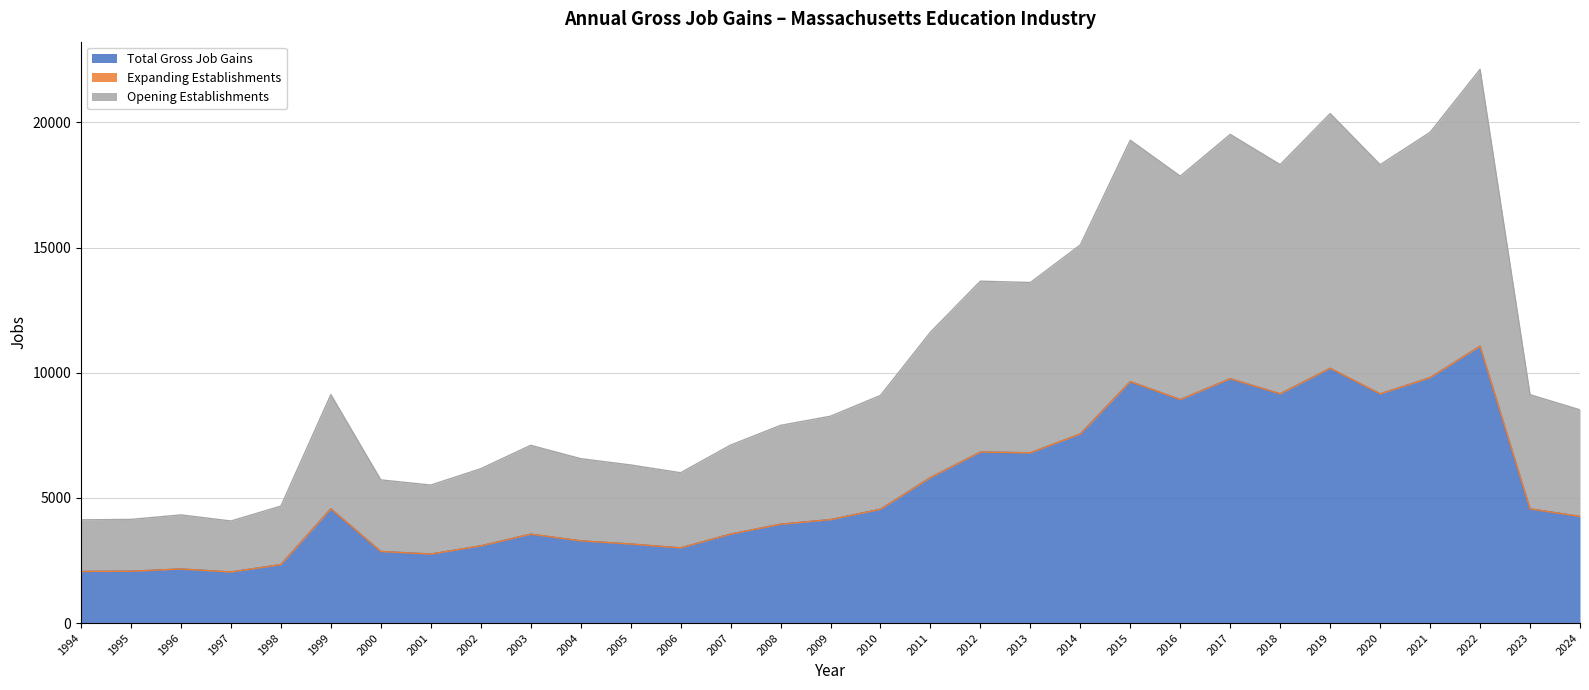

What is the lowest value of the Opening Establishments series?

2038